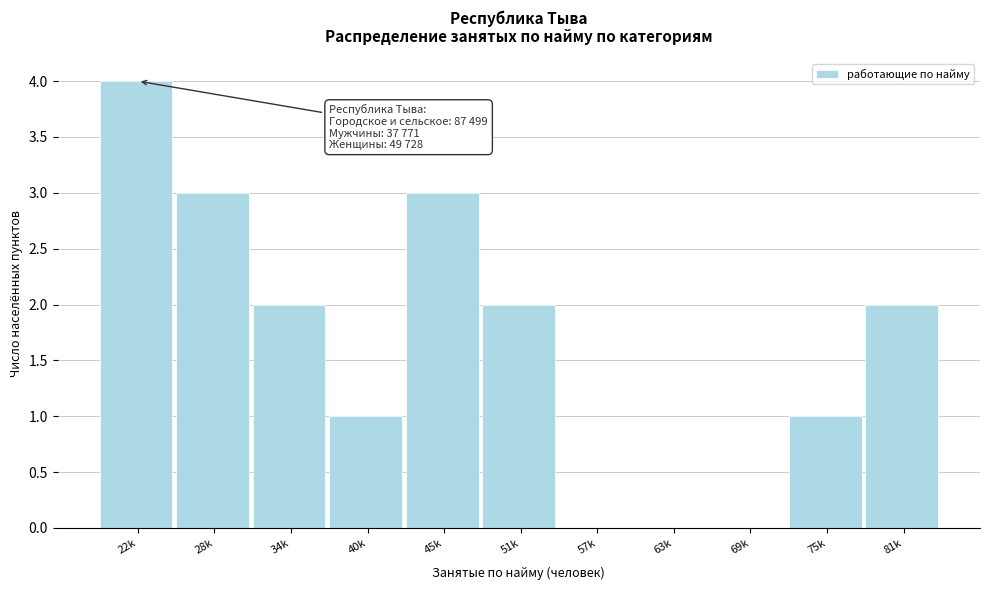

Reading left to right, list all the values displayed in this chart.

22k=4	28k=3	34k=2	40k=1	45k=3	51k=2	57k=0	63k=0	69k=0	75k=1	81k=2